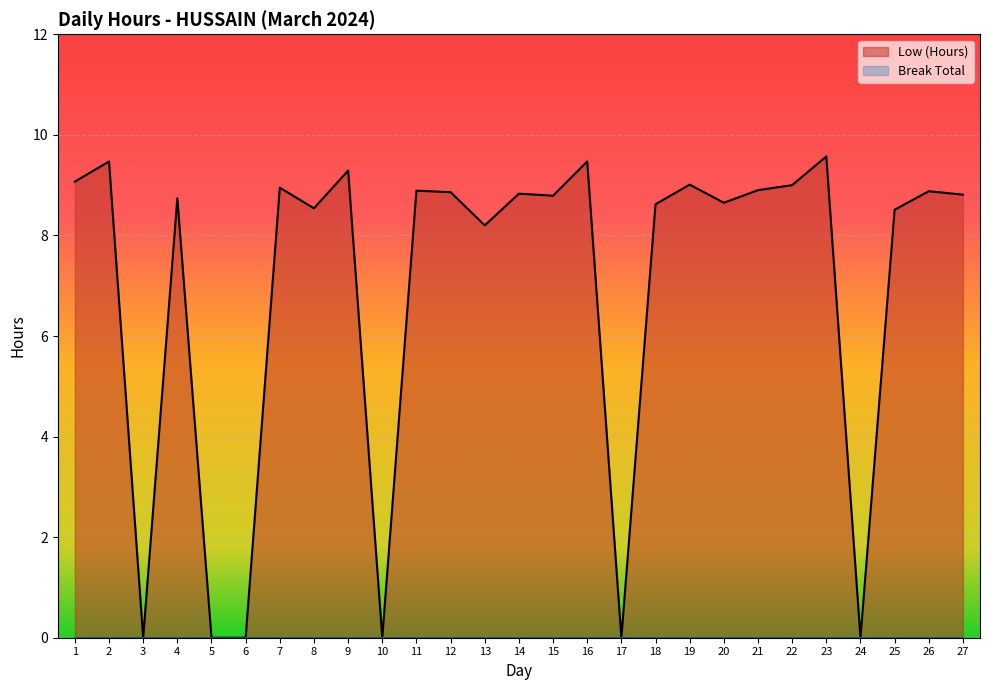

What is the difference between the maximum and minimum values?

9.6